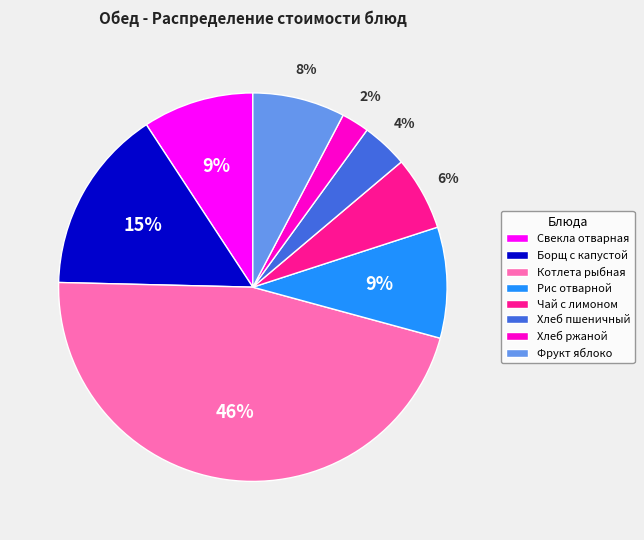

What is the ratio of the value at Хлеб пшеничный to the value at Котлета рыбная?

0.1